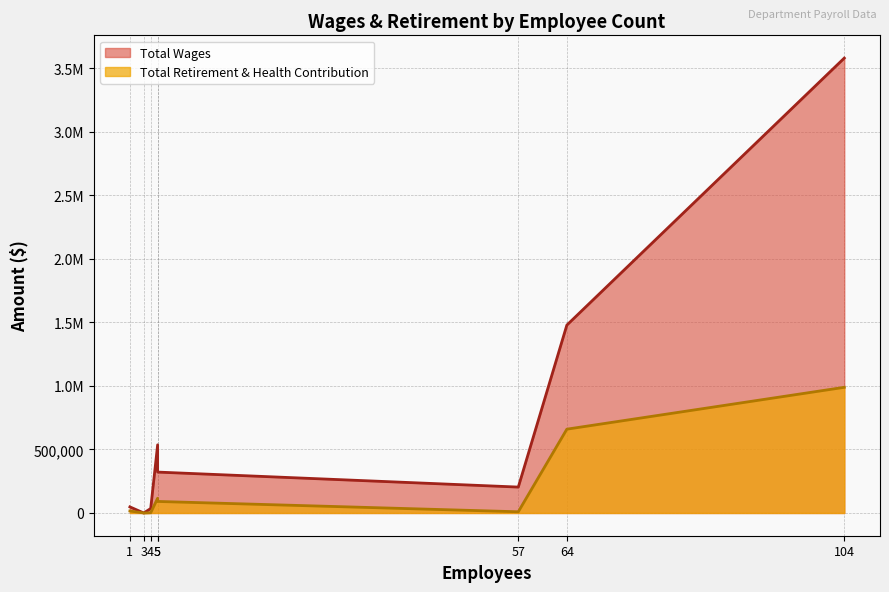

Rank the series by their maximum value, from lowest to highest.

Total Retirement & Health Contribution, Total Wages